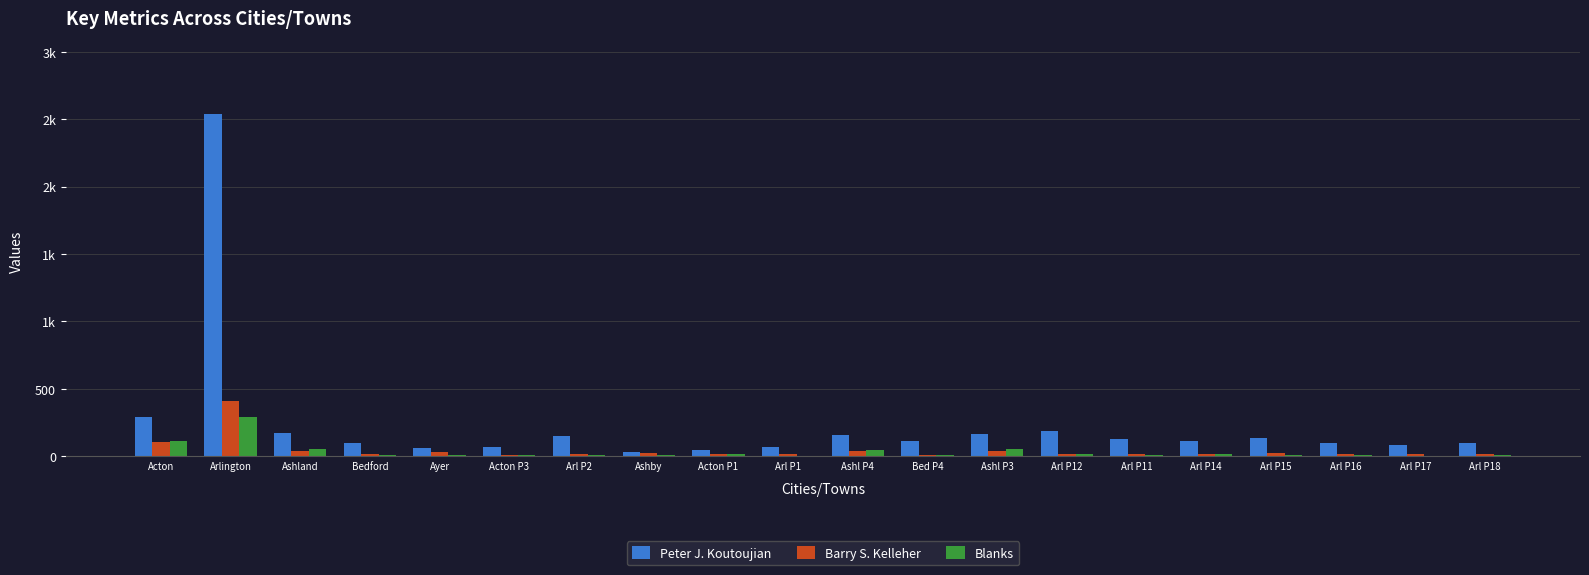

What are all the series names shown in the legend?

Peter J. Koutoujian, Barry S. Kelleher, Blanks